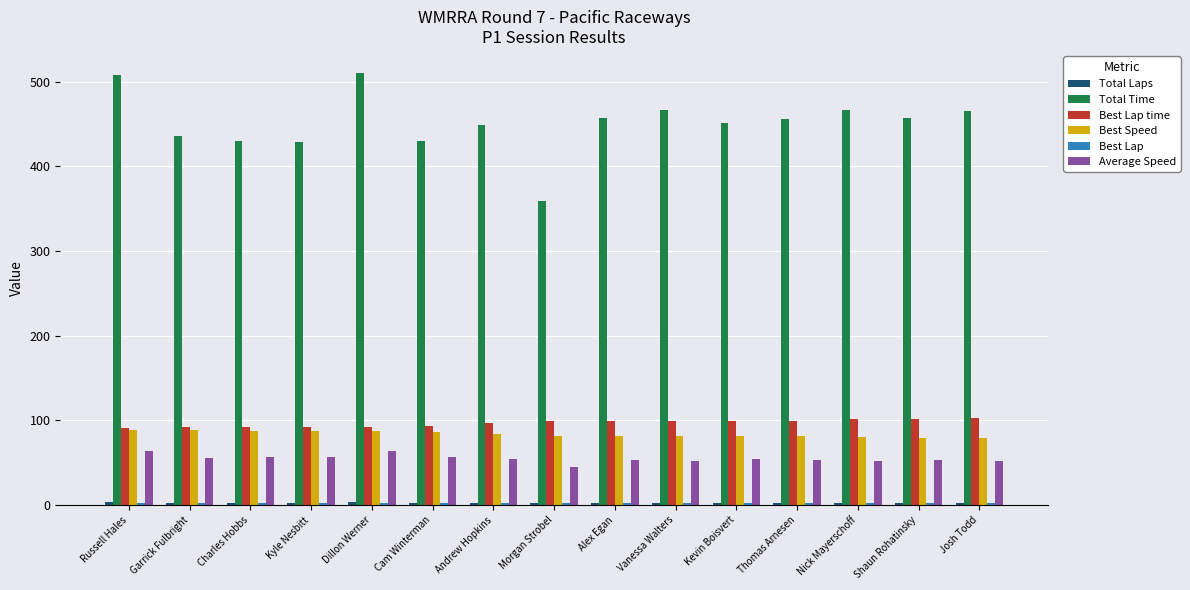

What is the highest value of the Average Speed series?

63.8